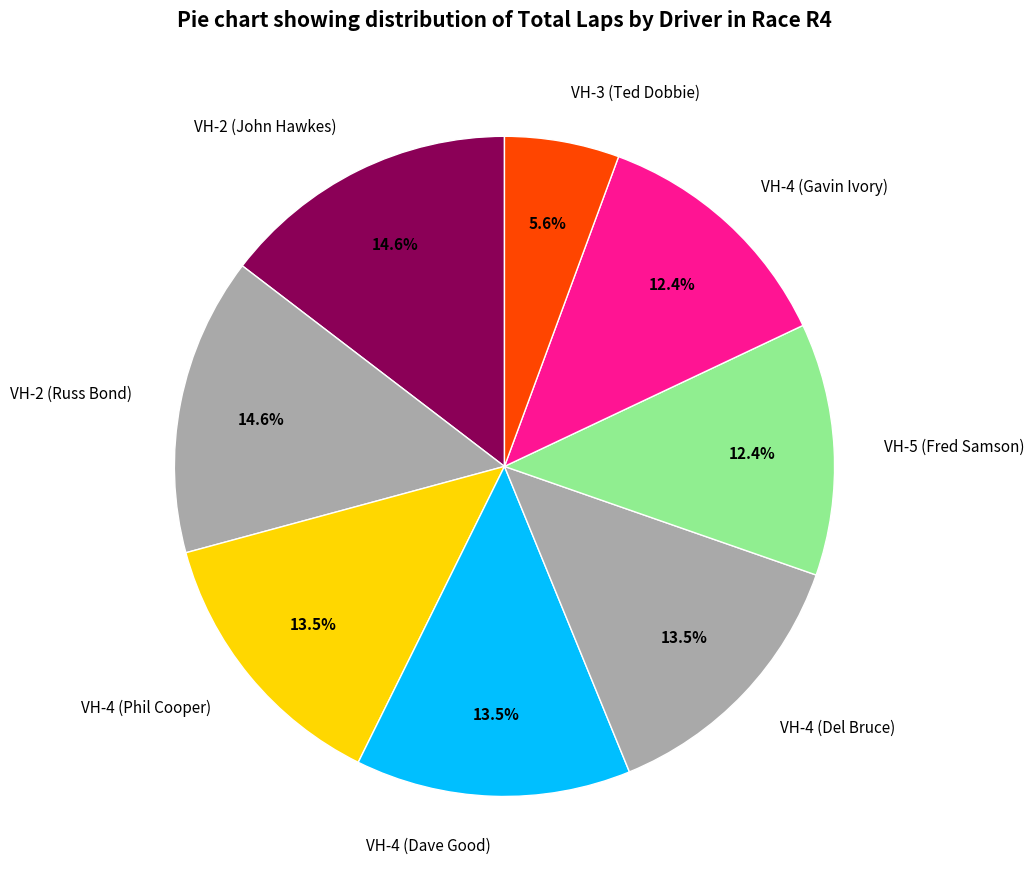

How many slices are in this pie chart?

8